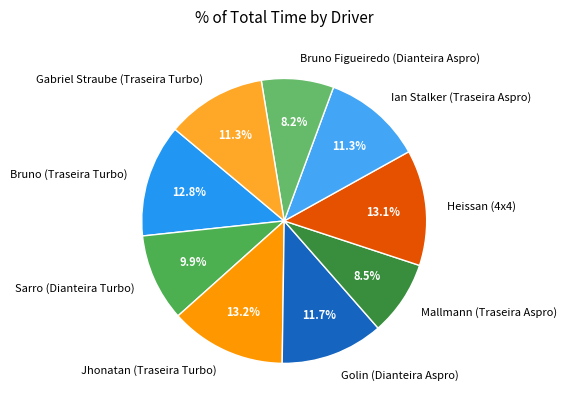

Which has a higher value, Mallmann (Traseira Aspro) or Golin (Dianteira Aspro)?

Golin (Dianteira Aspro)